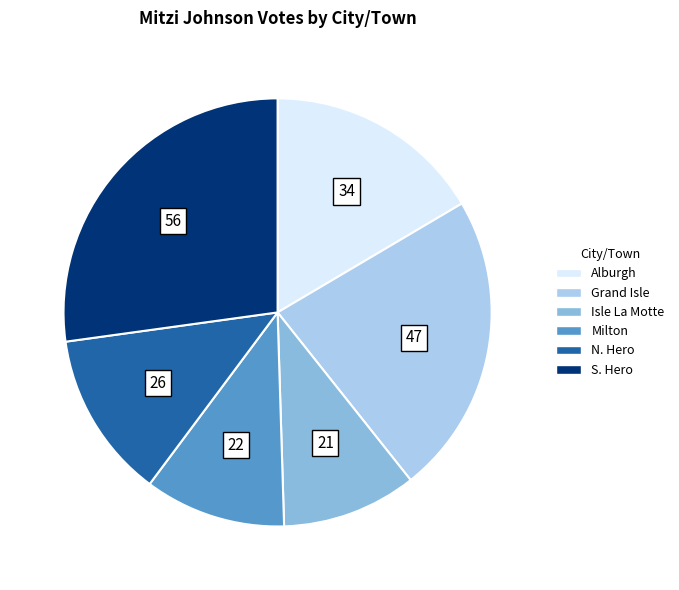

Combined, do Isle La Motte and Grand Isle account for over 50%?

No